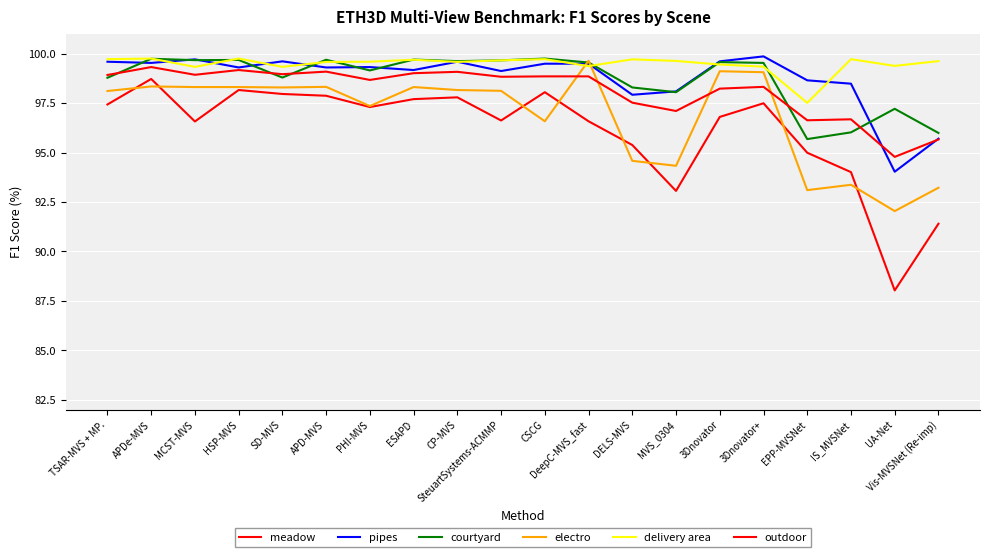

How many interior local peaks does the pipes series have?

5